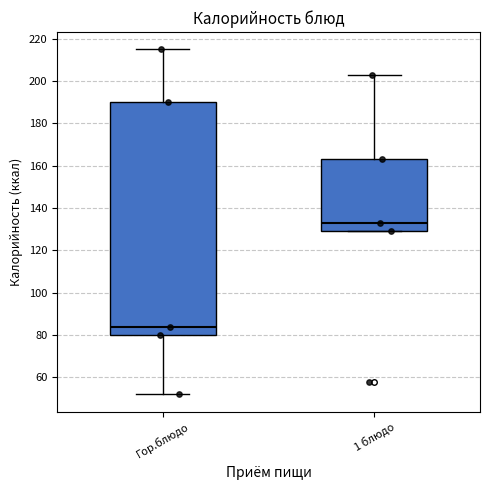

Reading left to right, transcribe this box plot: for each box, give where its median line is, the range the box spans, and where its two whiskers end, as read against the y-axis. The values are not printed on the chart, so give them approximately, as read against the axis.

Гор.блюдо: median 84, box 80 to 190, whiskers 52 to 216
1 блюдо: median 134, box 130 to 164, whiskers 130 to 204